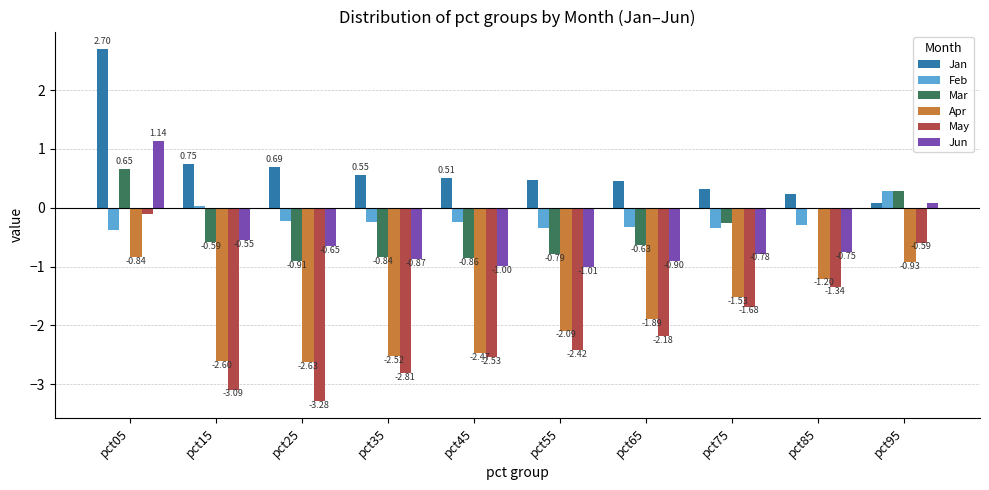

At which label is Jun closest to 0?

pct95